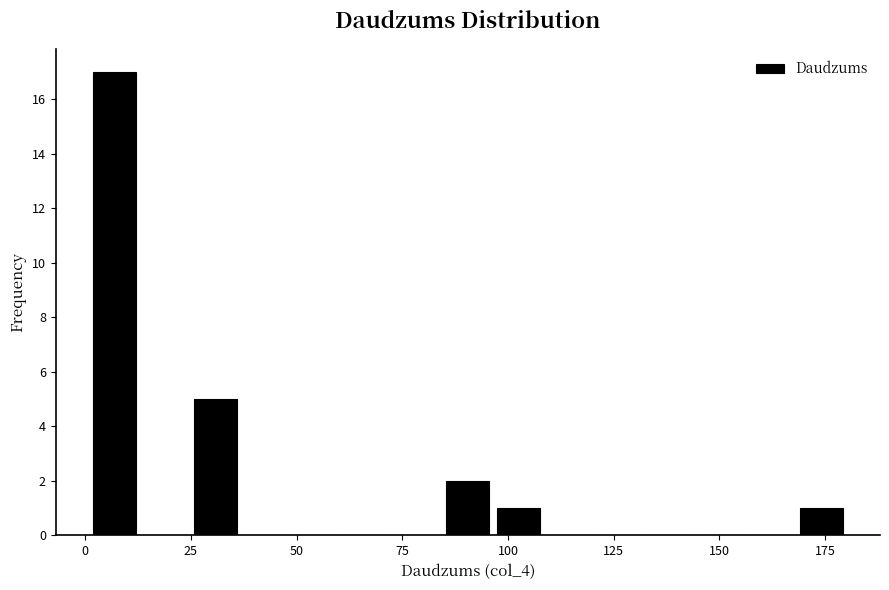

Around what value on the x-axis is the tallest bar? Give the approximate position of its centre, as read against the axis.

5